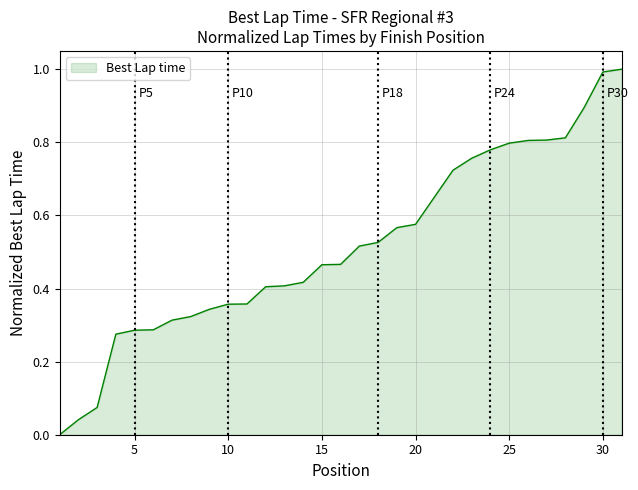

What is the average value?

0.5